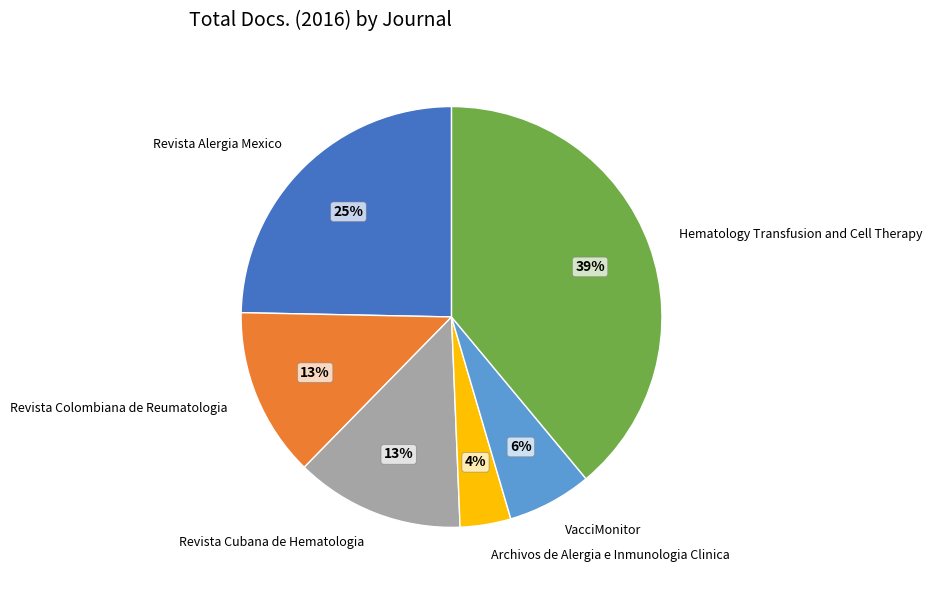

Between Revista Colombiana de Reumatologia and Revista Alergia Mexico, which is larger?

Revista Alergia Mexico